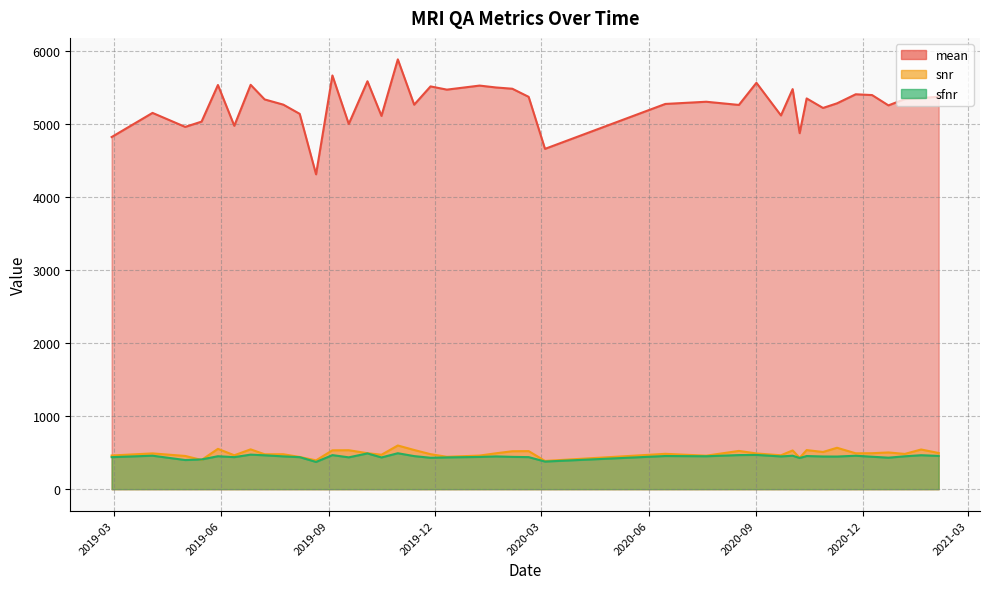

What is the approximate value of mean at 2020-03-04?

4663.6